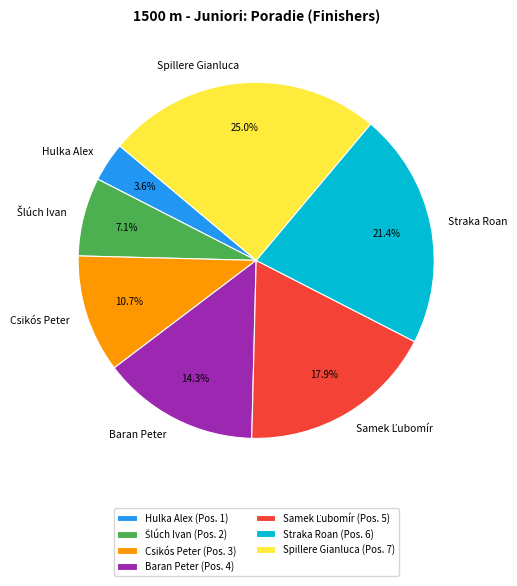

Approximately how many times larger is the value at Spillere Gianluca compared to Straka Roan?

1.2